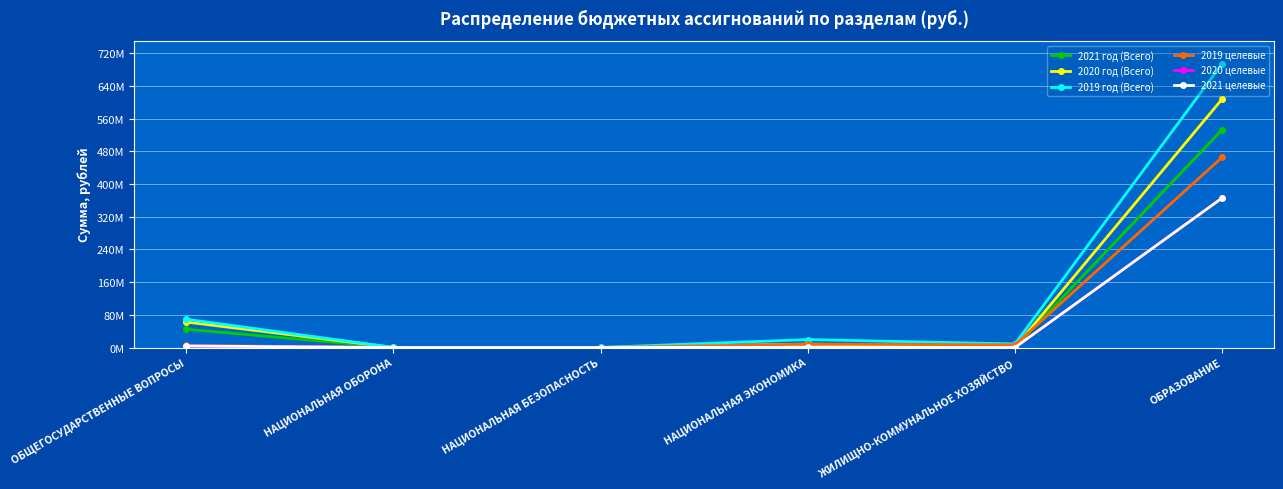

What are all the series names shown in the legend?

2021 год (Всего), 2020 год (Всего), 2019 год (Всего), 2019 целевые, 2020 целевые, 2021 целевые